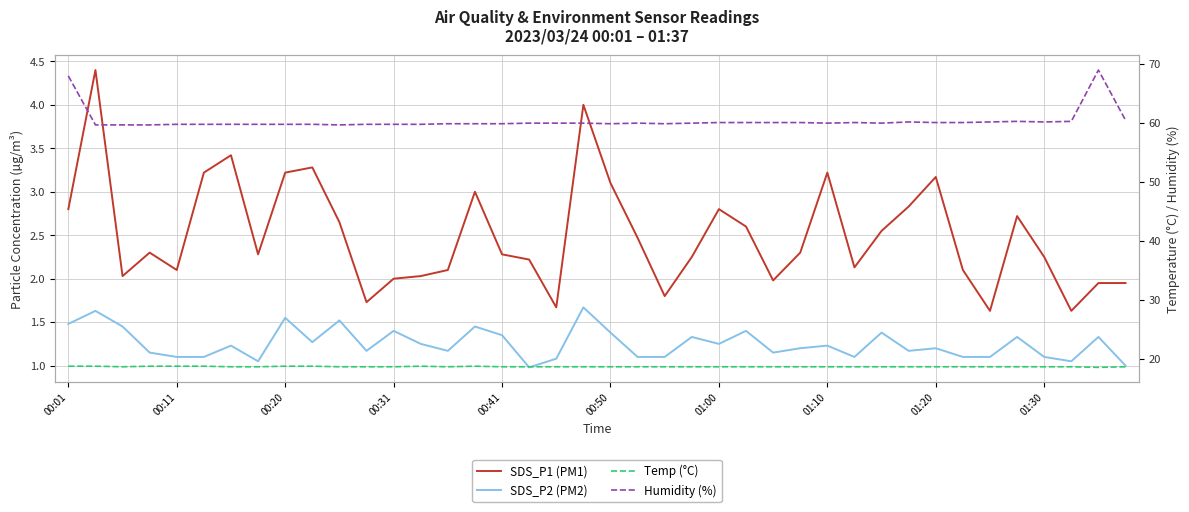

Between 24 and 31, which is larger?

31